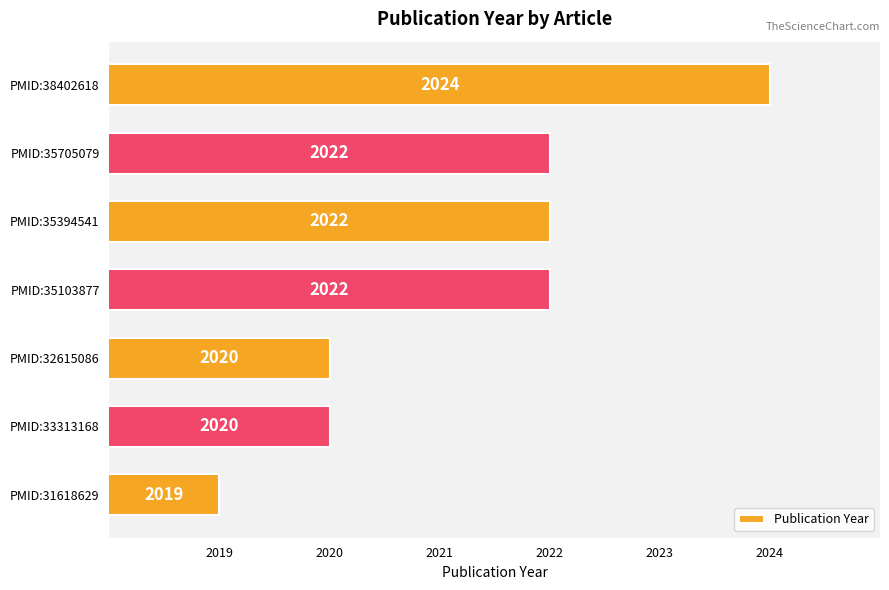

Reading top to bottom, list all the values displayed in this chart.

2024	2022	2022	2022	2020	2020	2019